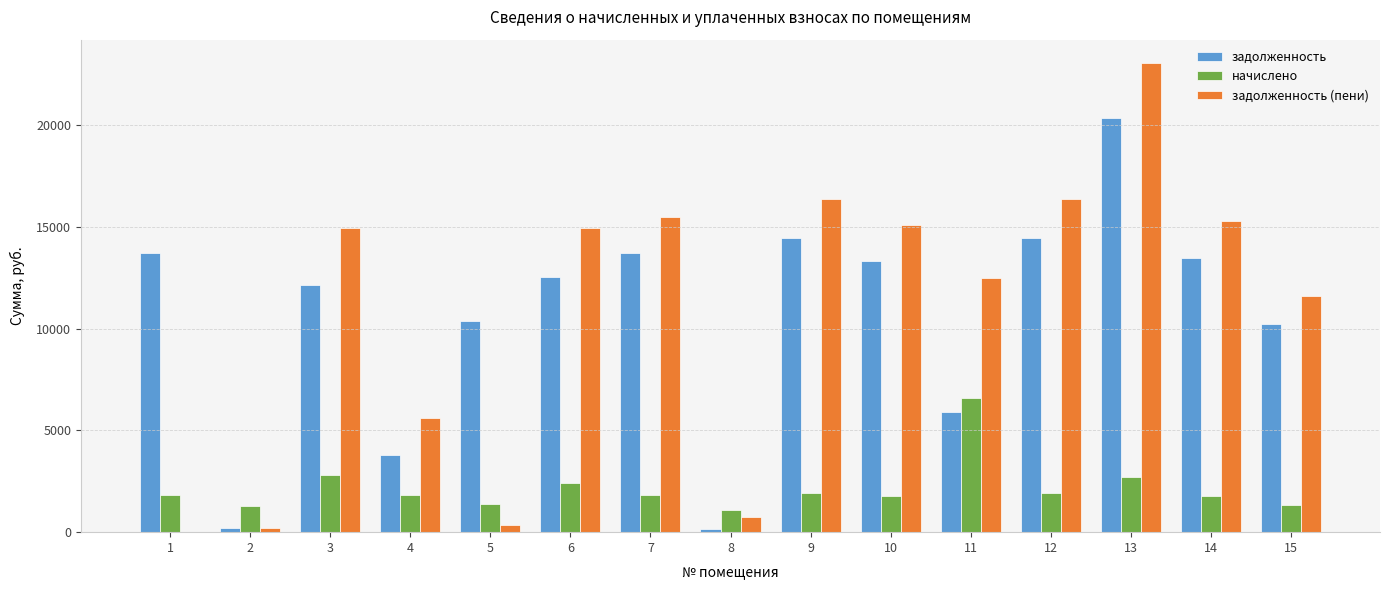

Is the value of задолженность at 8 greater than the value of начислено at 9?

No